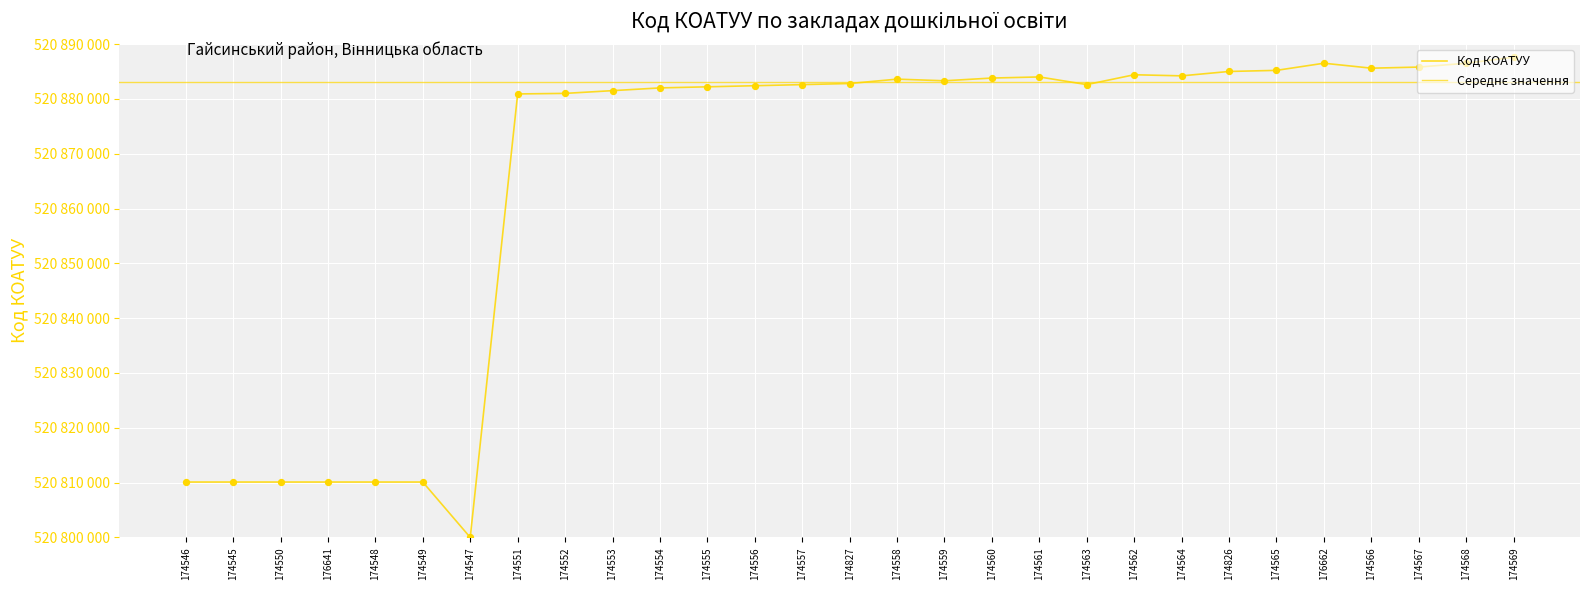

Between 174547 and 174548, which is larger?

174548